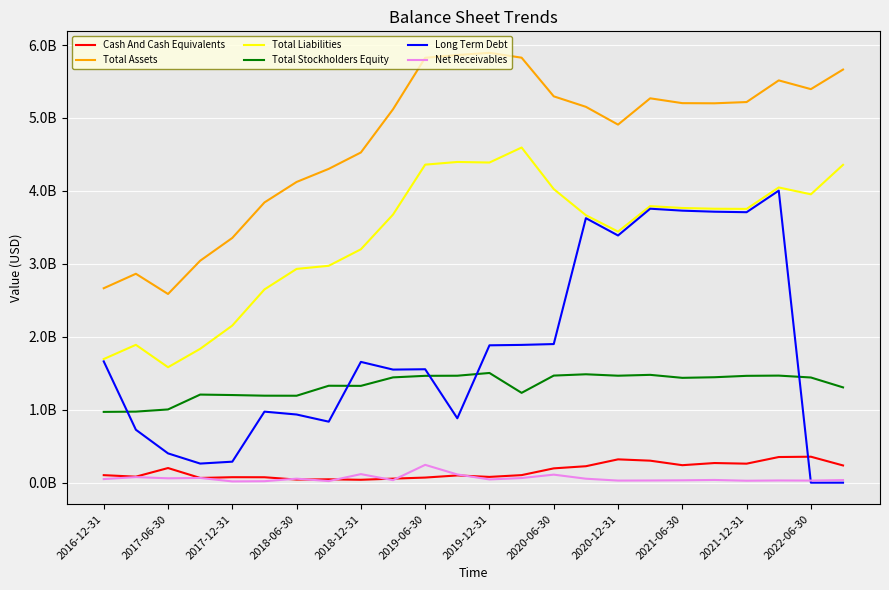

Which series has the largest range (max minus min)?

Long Term Debt